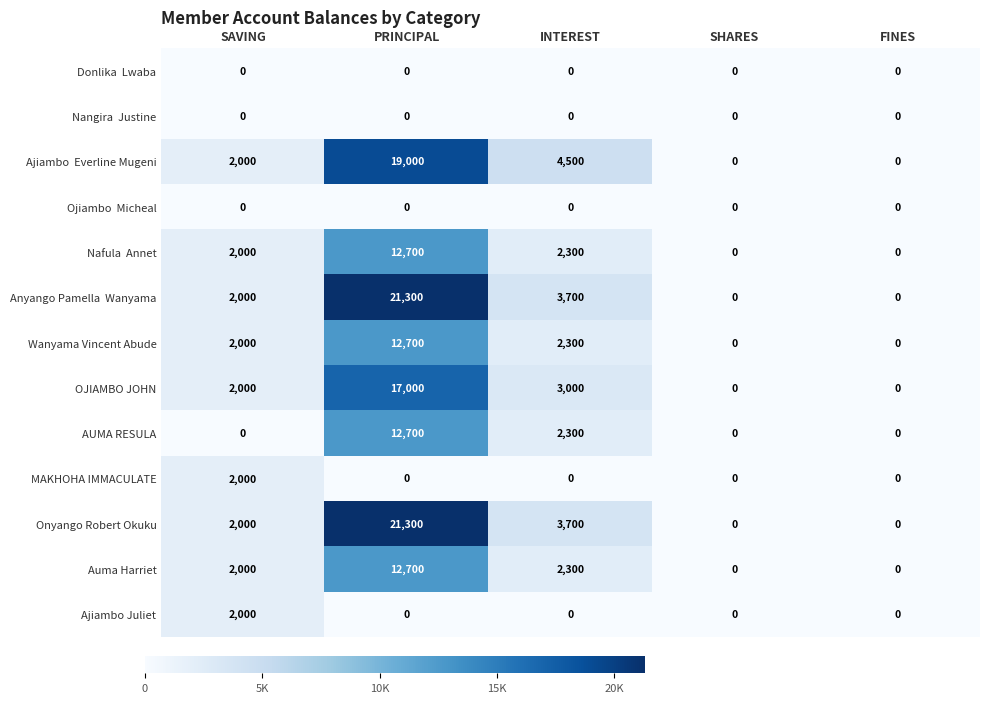

How many values in AUMA RESULA are above zero?

2